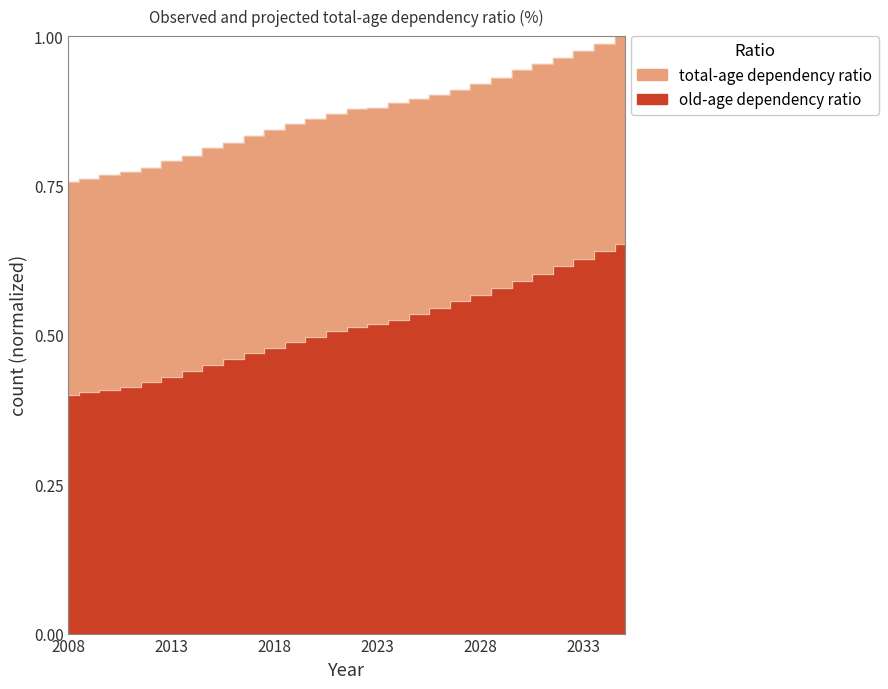

What is the highest value of the total-age dependency ratio series?

1.0